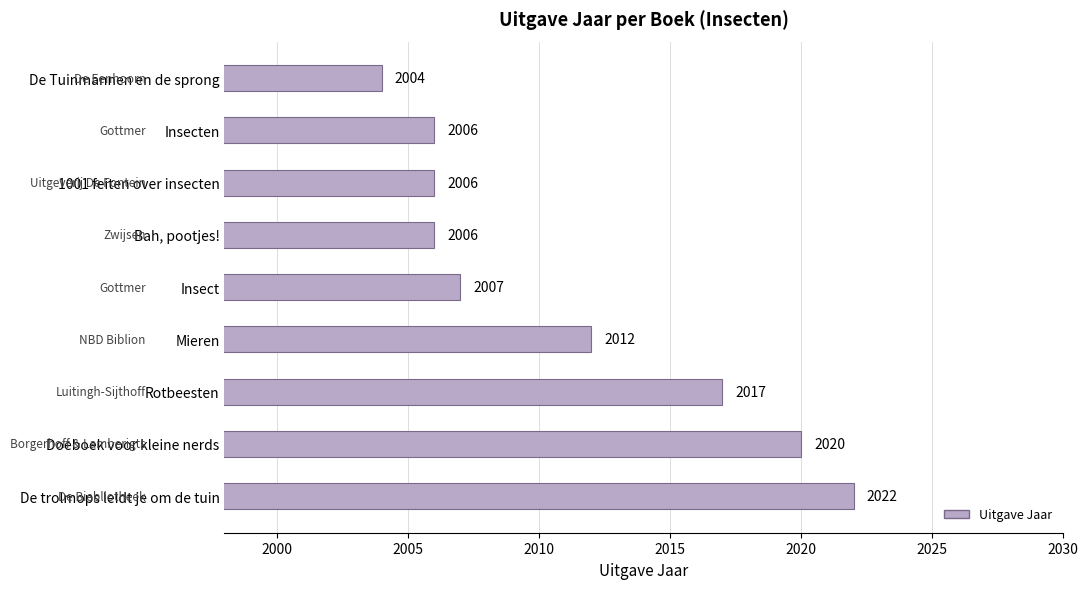

At which label is the value closest to 2013?

Mieren